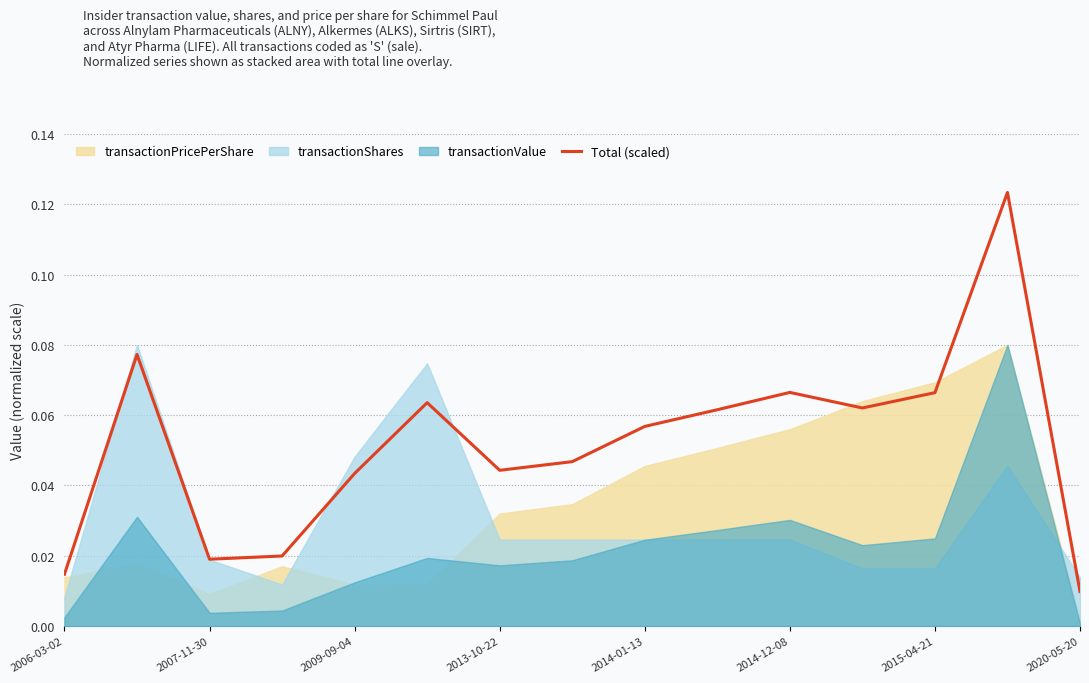

What is the value of the 2nd point from the left?

0.1